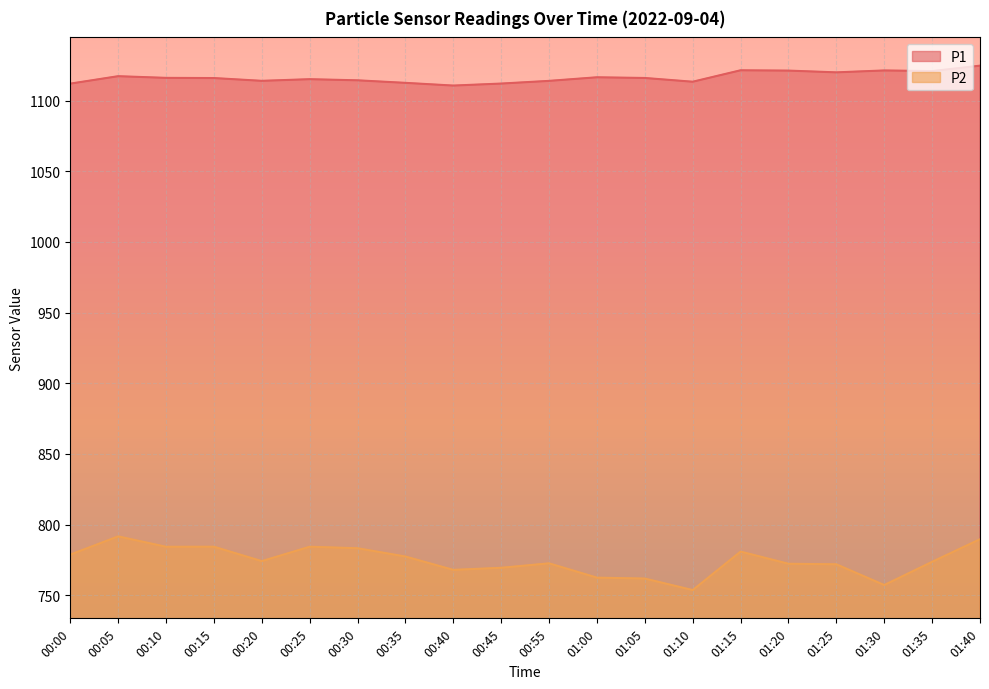

Reading right to left, extract all data points from this chart.

P1: 01:40=1124.8	01:35=1120.9	01:30=1121.4	01:25=1120.0	01:20=1121.3	01:15=1121.5	01:10=1113.4	01:05=1116.0	01:00=1116.5	00:55=1114.0	00:45=1112.1	00:40=1110.7	00:35=1112.6	00:30=1114.4	00:25=1115.2	00:20=1114.0	00:15=1116.0	00:10=1116.1	00:05=1117.3	00:00=1112.0
P2: 01:40=789.6	01:35=773.6	01:30=757.2	01:25=771.9	01:20=772.2	01:15=780.8	01:10=753.6	01:05=761.8	01:00=762.4	00:55=772.5	00:45=769.4	00:40=767.9	00:35=777.4	00:30=783.2	00:25=784.3	00:20=774.1	00:15=784.3	00:10=784.2	00:05=791.6	00:00=778.7